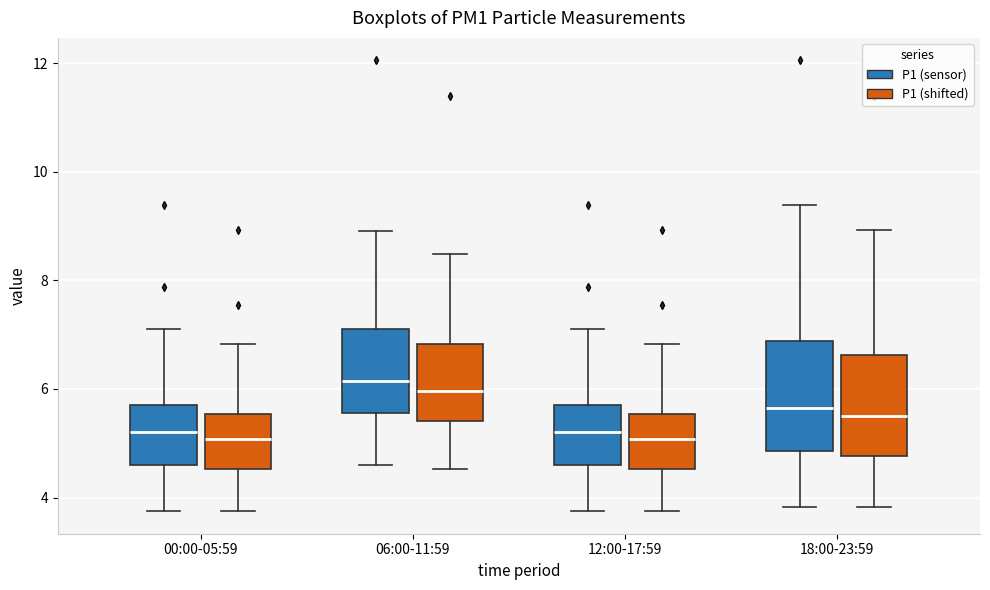

Reading left to right, read every box against the y-axis: the position of its median line, the range the box covers, and the ends of its whiskers. The values are not printed on the chart, so give them approximately, as read against the axis.

00:00-05:59 (P1 (sensor)): median 5.2, box 4.6 to 5.8, whiskers 3.8 to 7.2
00:00-05:59 (P1 (shifted)): median 5.0, box 4.6 to 5.6, whiskers 3.8 to 6.8
06:00-11:59 (P1 (sensor)): median 6.2, box 5.6 to 7.2, whiskers 4.6 to 9.0
06:00-11:59 (P1 (shifted)): median 6.0, box 5.4 to 6.8, whiskers 4.6 to 8.4
12:00-17:59 (P1 (sensor)): median 5.2, box 4.6 to 5.8, whiskers 3.8 to 7.2
12:00-17:59 (P1 (shifted)): median 5.0, box 4.6 to 5.6, whiskers 3.8 to 6.8
18:00-23:59 (P1 (sensor)): median 5.6, box 4.8 to 6.8, whiskers 3.8 to 9.4
18:00-23:59 (P1 (shifted)): median 5.4, box 4.8 to 6.6, whiskers 3.8 to 9.0